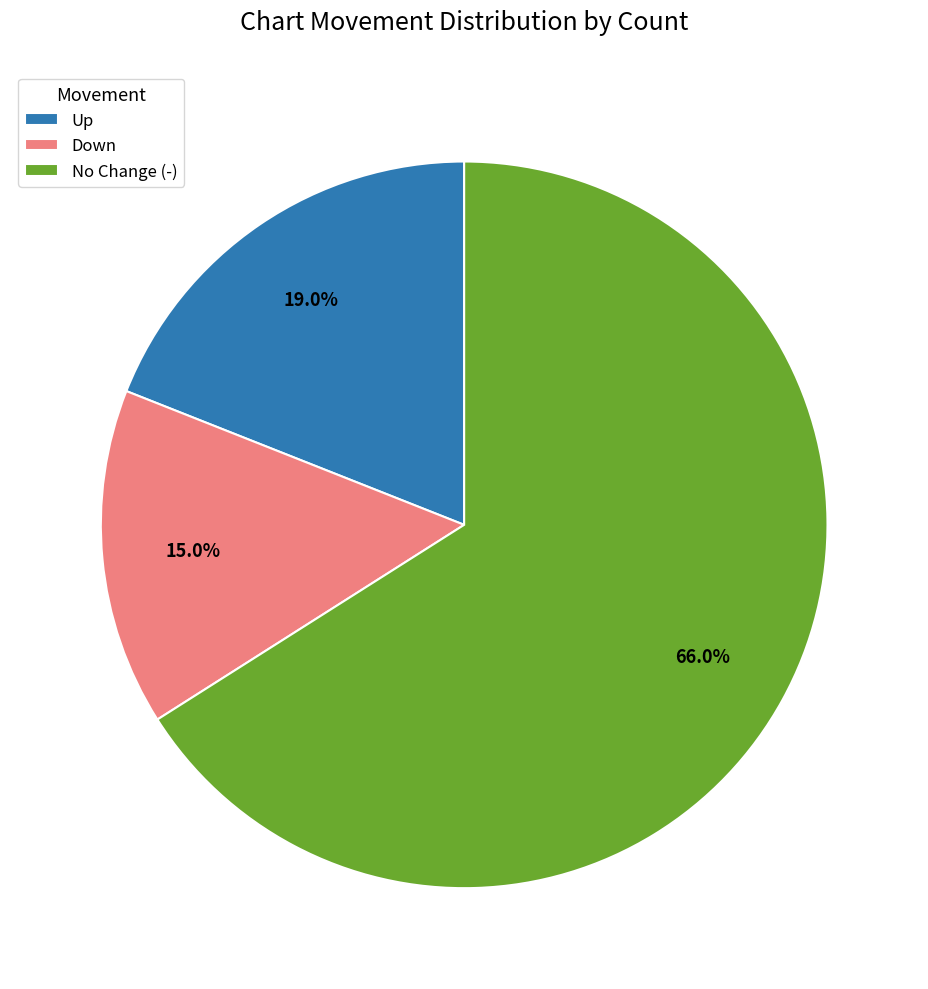

Combined, what portion of the pie is Up and Down?

34.0%